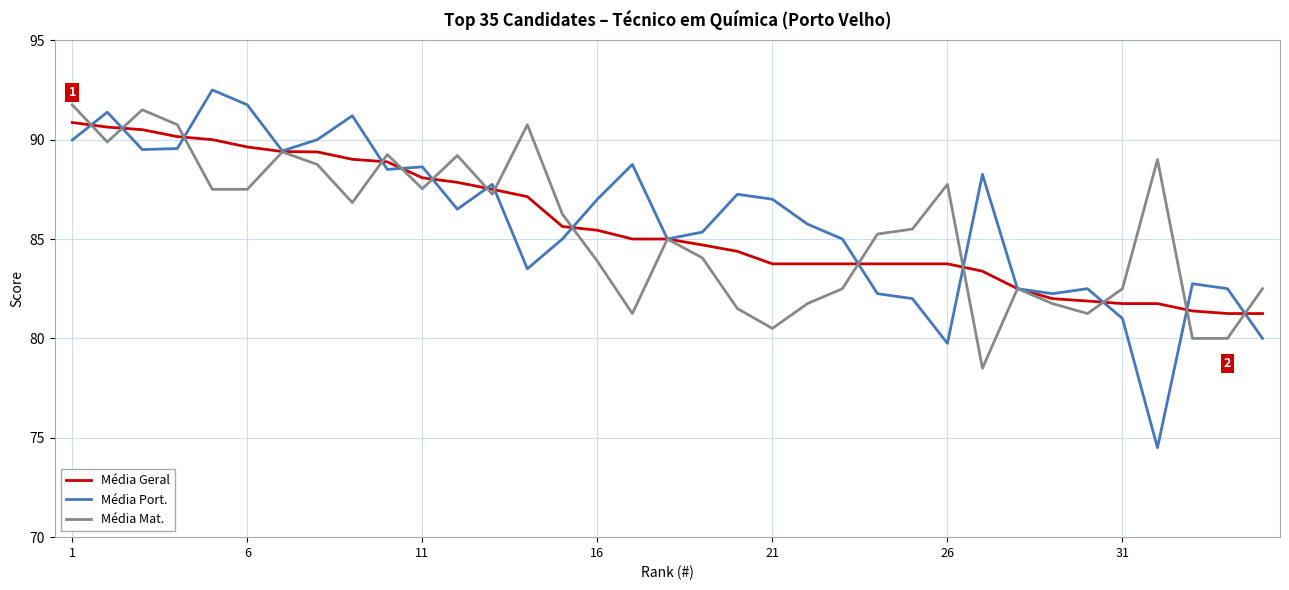

What is the highest value of the Média Geral series?

90.9